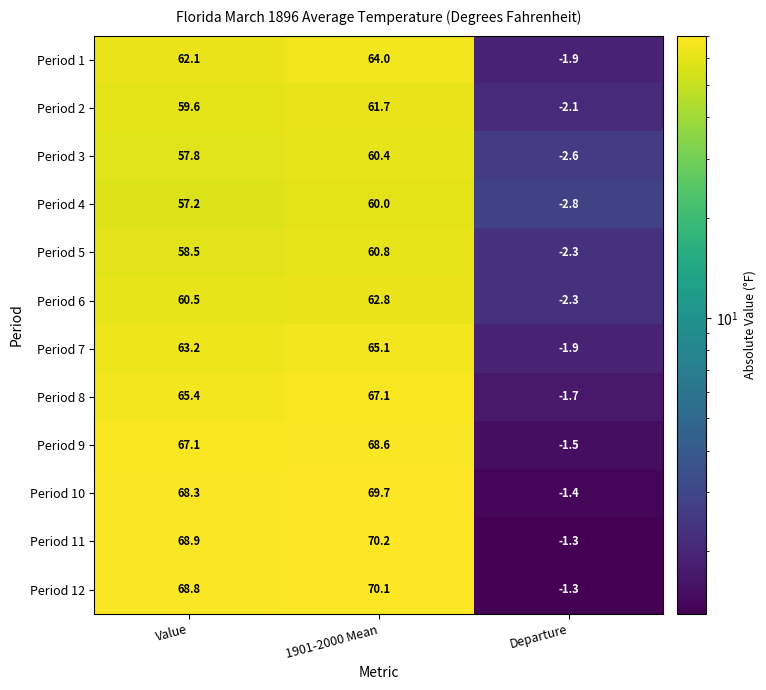

Is the value of Period 8 at Value greater than the value of Period 2 at Departure?

Yes